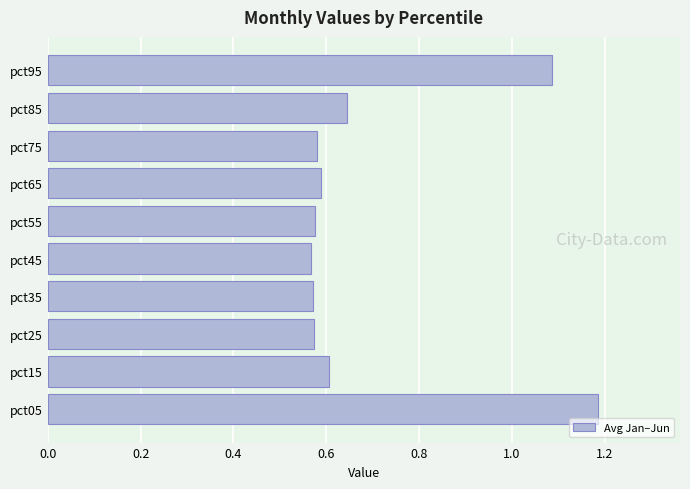

What is the difference between the second highest and minimum values?

0.5